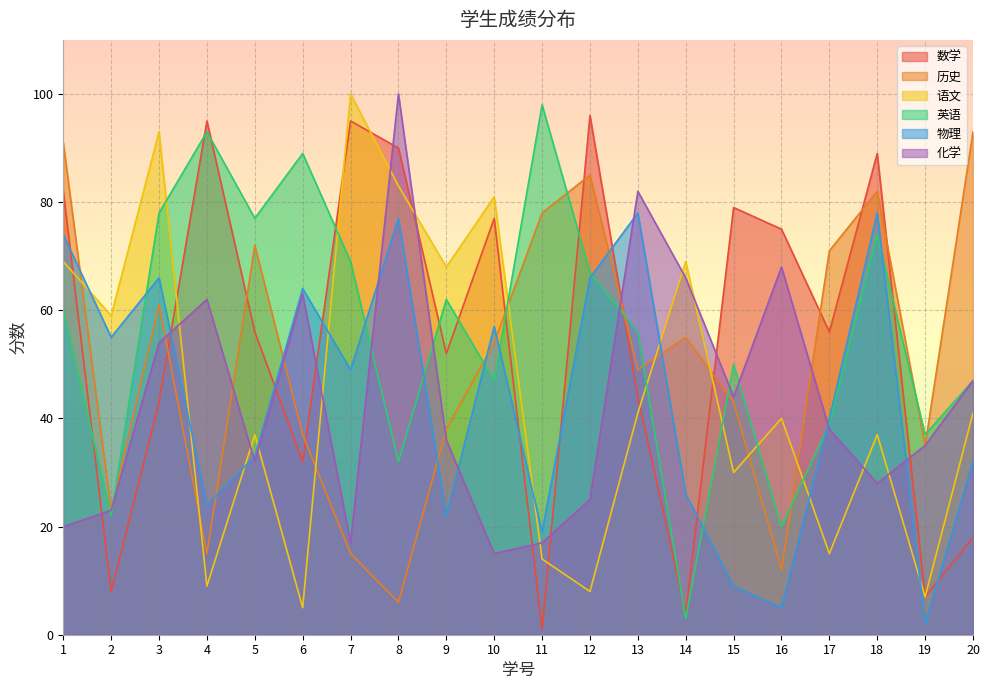

At which category is the sum across all series the highest?

1